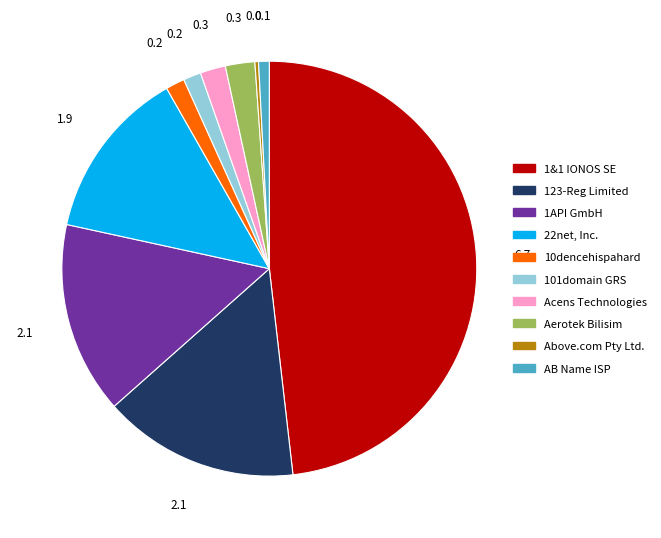

Does any single category account for the majority?

No